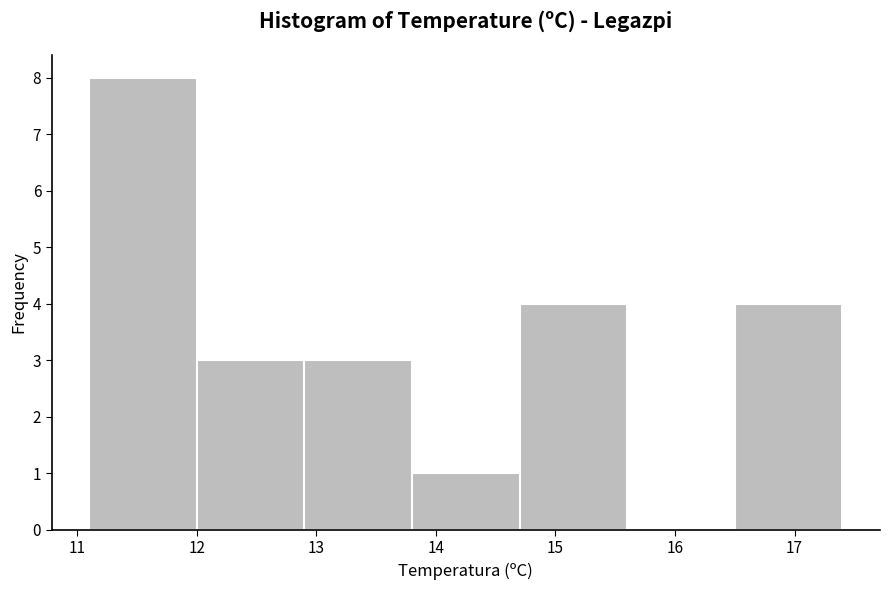

Reading left to right, list every bar in this chart as the range it spans on the x-axis followed by its height. The values are not printed on the chart, so give them approximately, as read against the axis.

11.1 to 12.0: 8
12.0 to 12.9: 3
12.9 to 13.8: 3
13.8 to 14.7: 1
14.7 to 15.6: 4
15.6 to 16.5: 0
16.5 to 17.4: 4